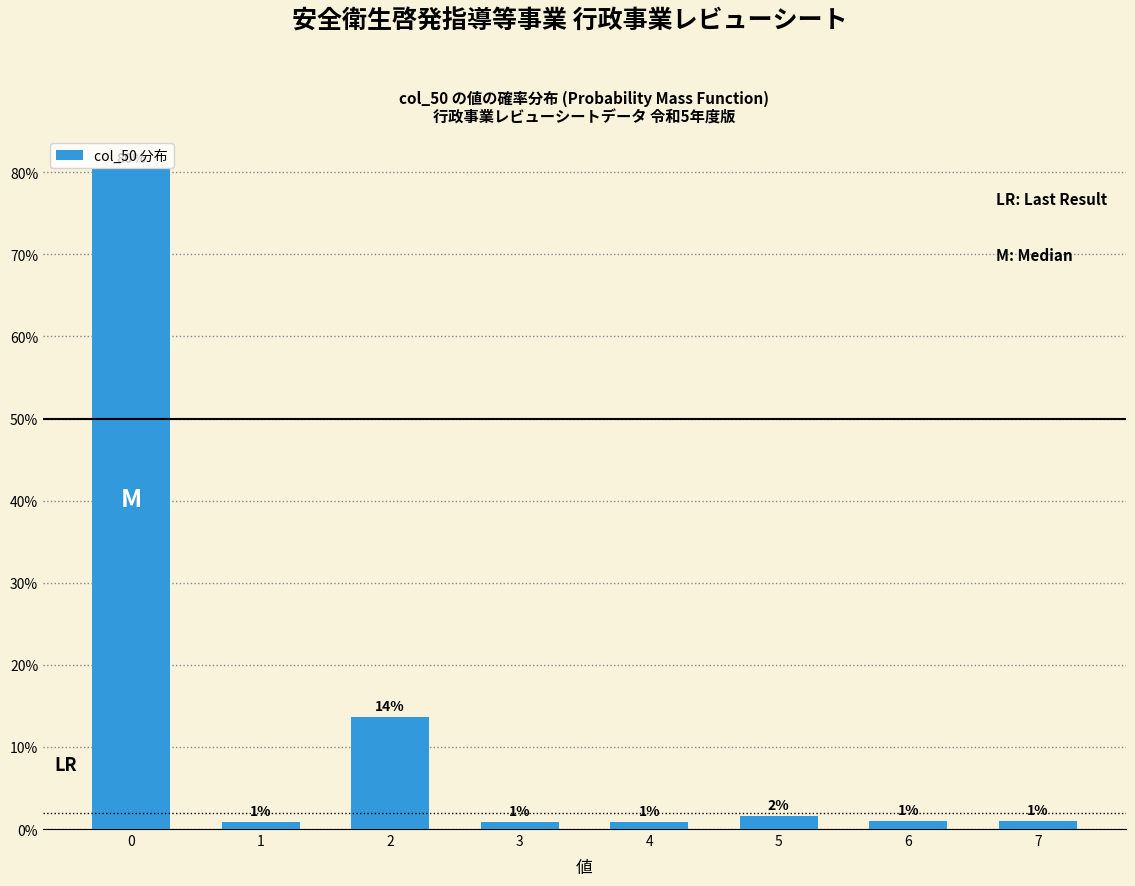

Are the bars horizontal?

No